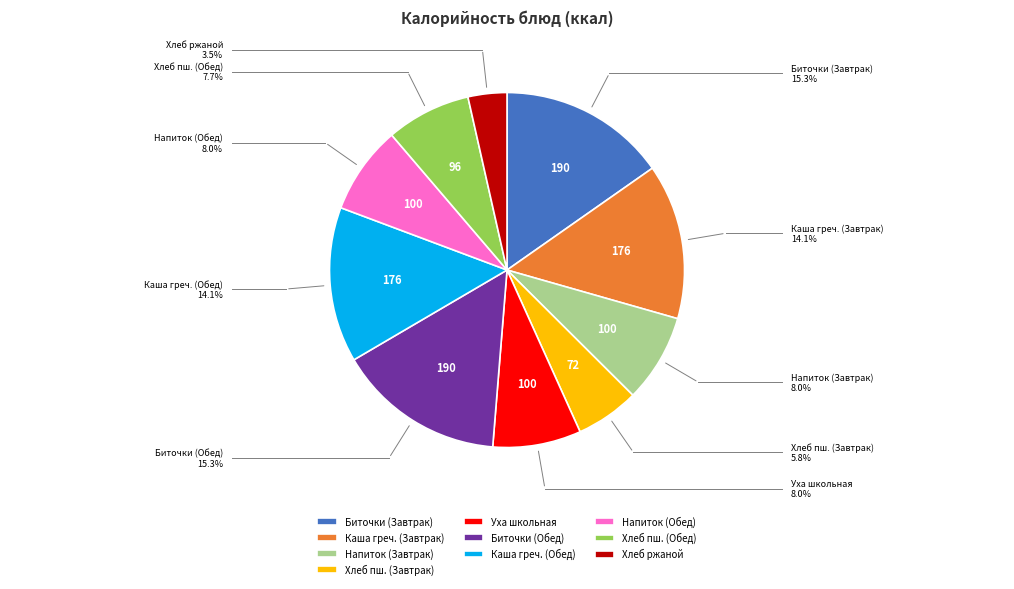

What is the smallest slice in the pie chart?

Хлеб ржаной